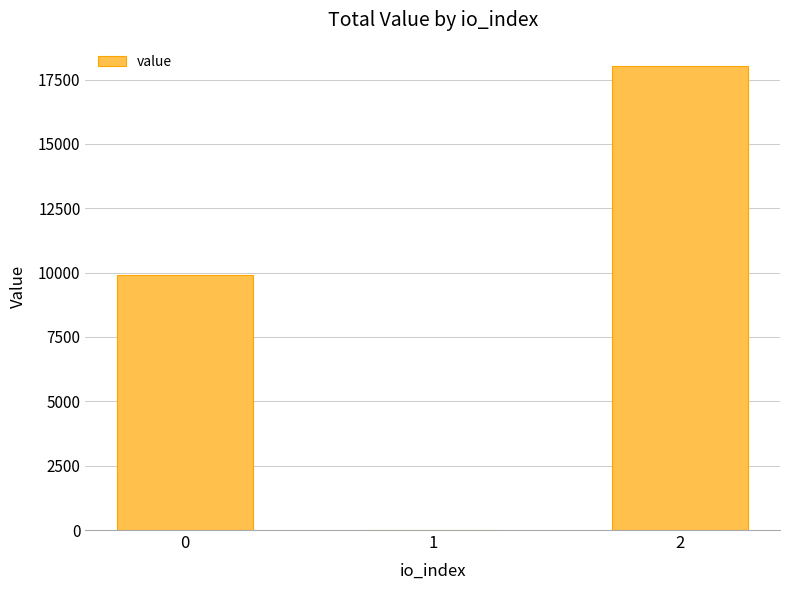

What is the sum of the values at 0 and 2?

27944.6